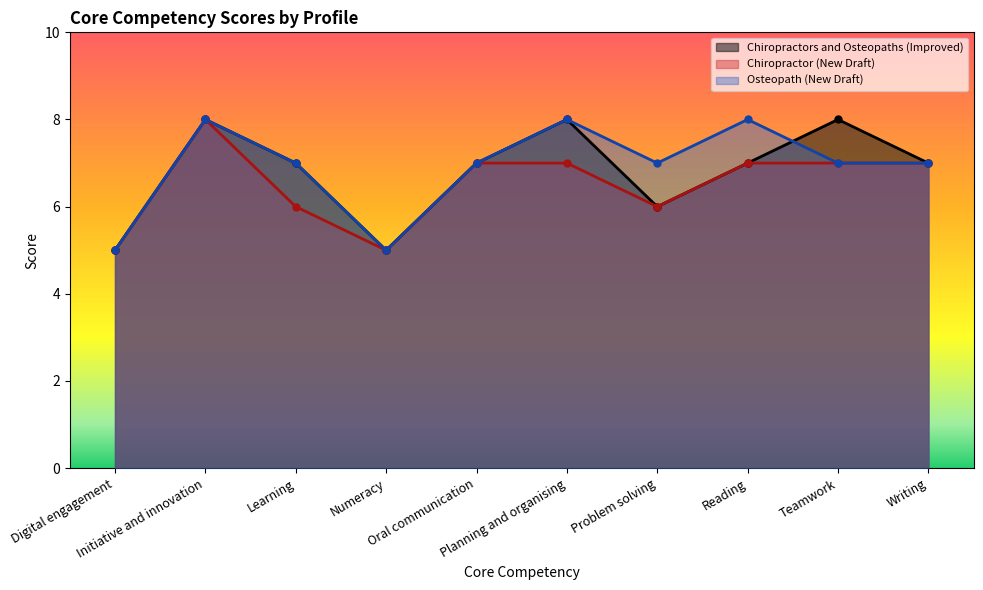

How many intersections are there between Chiropractors and Osteopaths (Improved) and Osteopath (New Draft)?

1